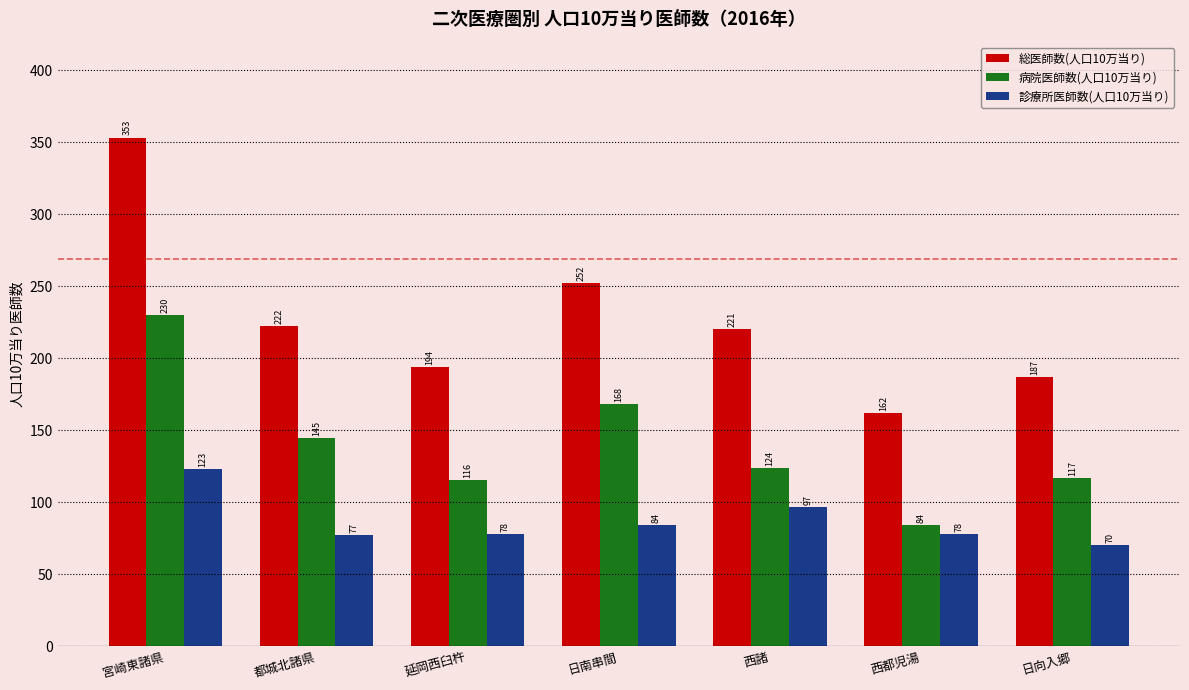

What is the sum of the 総医師数(人口10万当り) values at 都城北諸県 and 日向入郷?

409.4